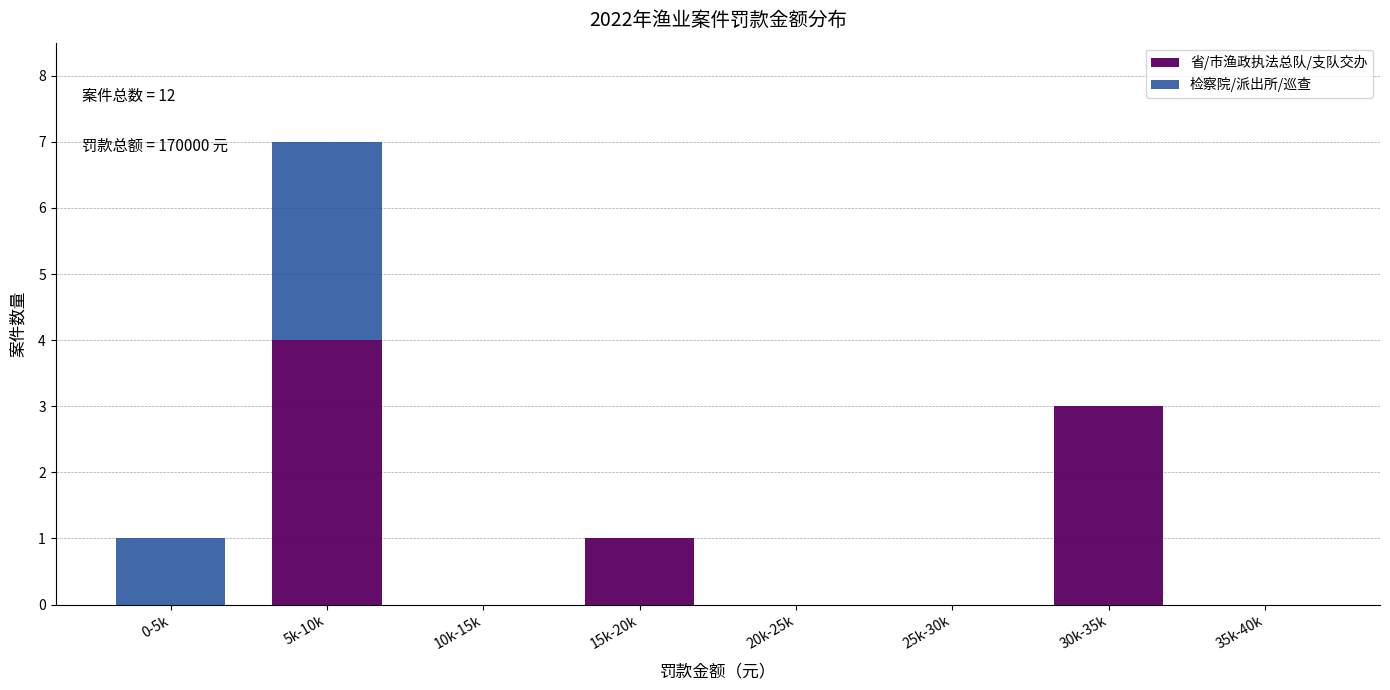

Reading right to left, transcribe the values for 省/市渔政执法总队/支队交办.

35k-40k=0	30k-35k=3	25k-30k=0	20k-25k=0	15k-20k=1	10k-15k=0	5k-10k=4	0-5k=0